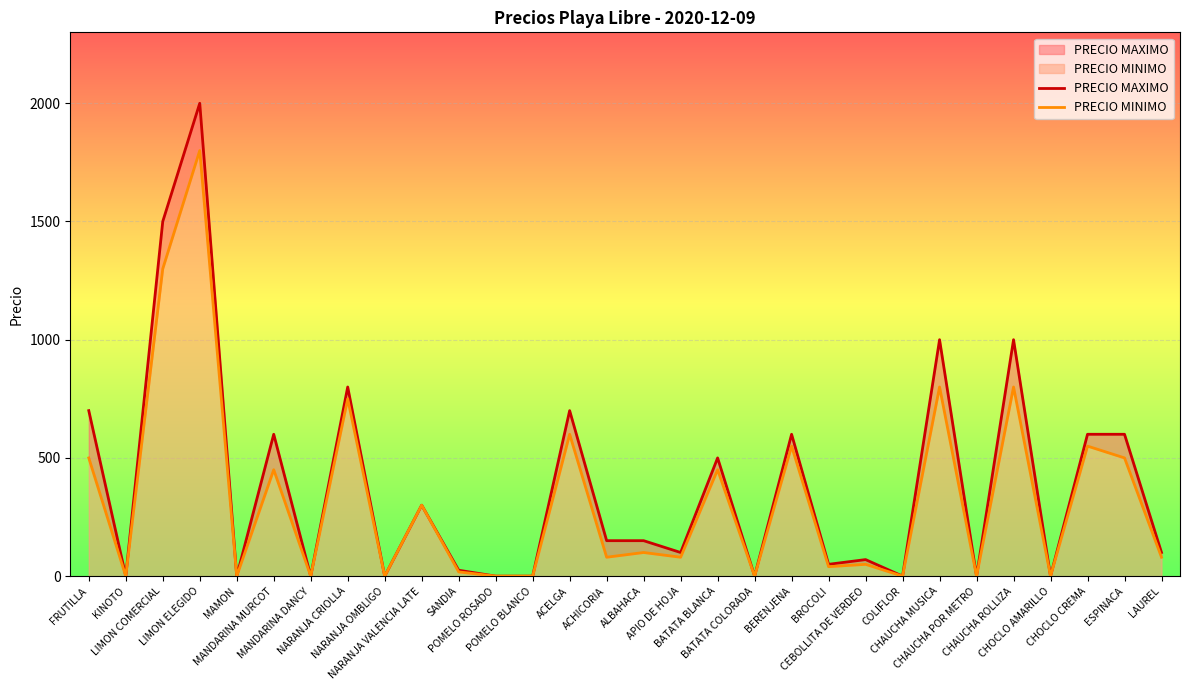

What is the maximum value for PRECIO MINIMO?

1800